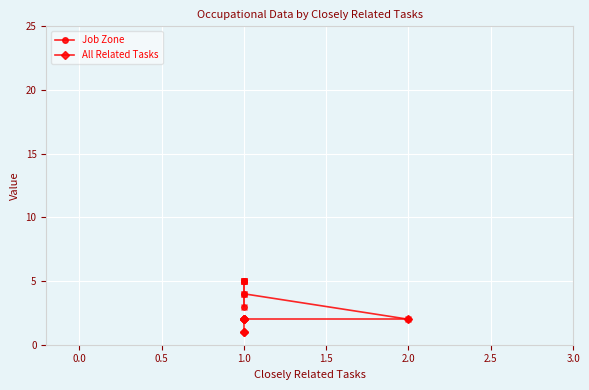

What is the sum of the All Related Tasks values at 2.0 and 2.5?

3